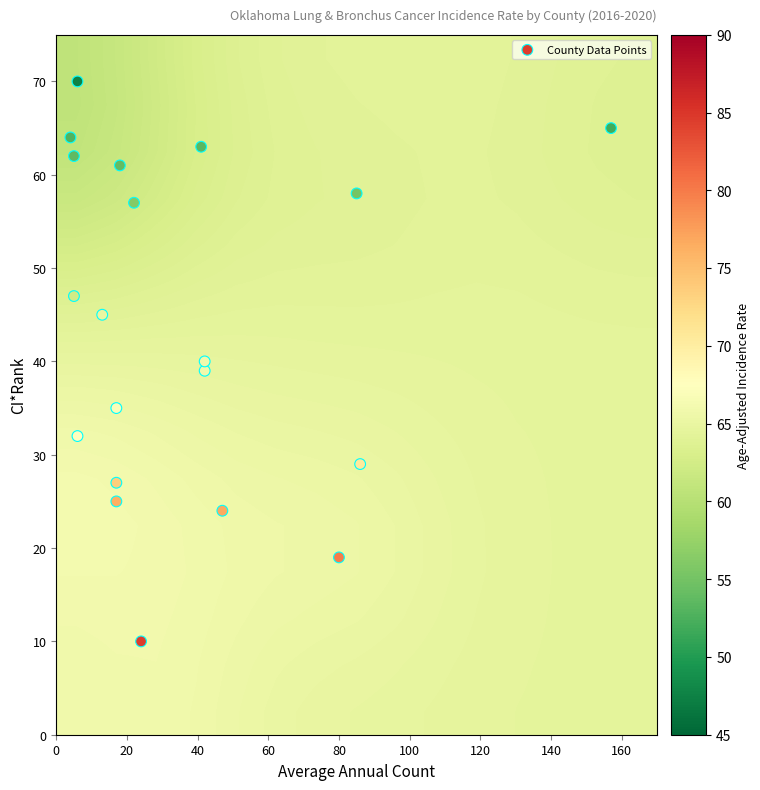

Reading left to right, what are all the values shown in this chart?

Adair County: 10.0	24.0	84.5
Alfalfa County: 62.0	5.0	53.7
Atoka County: 45.0	13.0	64.9
Beckham County: 35.0	17.0	66.9
Blaine County: 70.0	6.0	47.6
Bryan County: 39.0	42.0	65.9
Caddo County: 57.0	22.0	56.1
Canadian County: 58.0	85.0	55.1
Carter County: 40.0	42.0	65.8
Cherokee County: 24.0	47.0	76.8
Choctaw County: 27.0	17.0	73.6
Cleveland County: 65.0	157.0	51.9
Coal County: 32.0	6.0	67.6
Comanche County: 29.0	86.0	70.5
Cotton County: 47.0	5.0	62.4
Craig County: 25.0	17.0	76.4
Creek County: 19.0	80.0	79.9
Custer County: 61.0	18.0	53.8
Delaware County: 63.0	41.0	53.3
Dewey County: 64.0	4.0	52.9